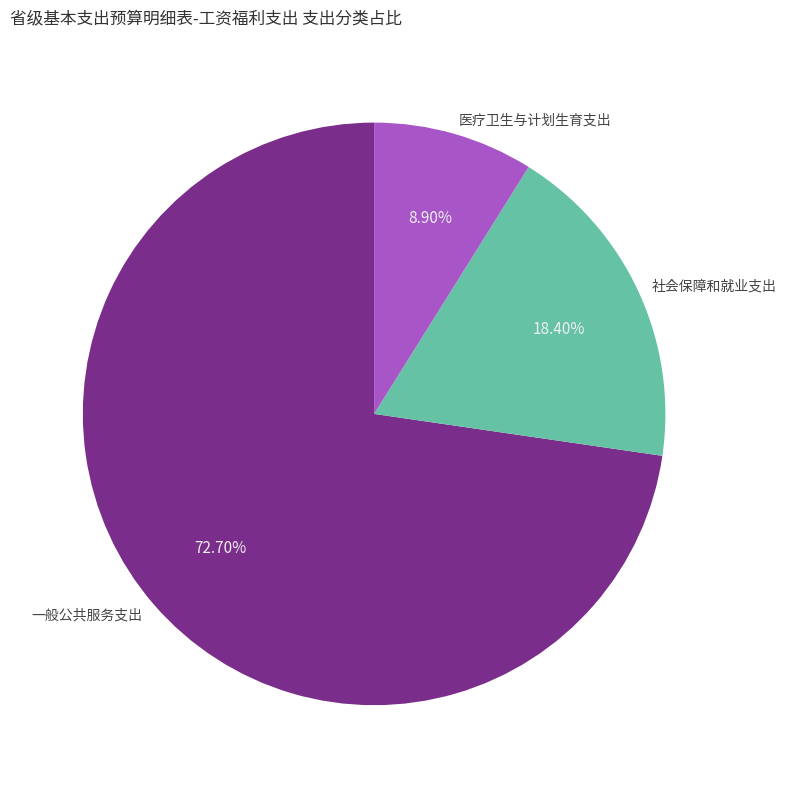

The 社会保障和就业支出 slice represents 18% of the pie. True or false?

True